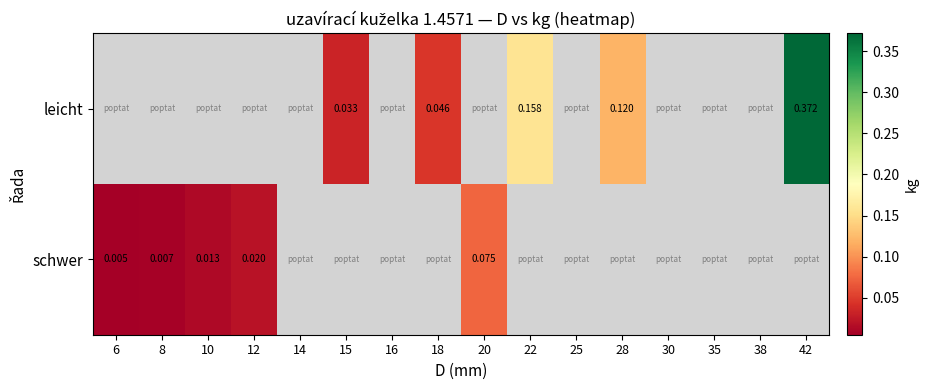

Which category has the lowest value in the schwer series?

6